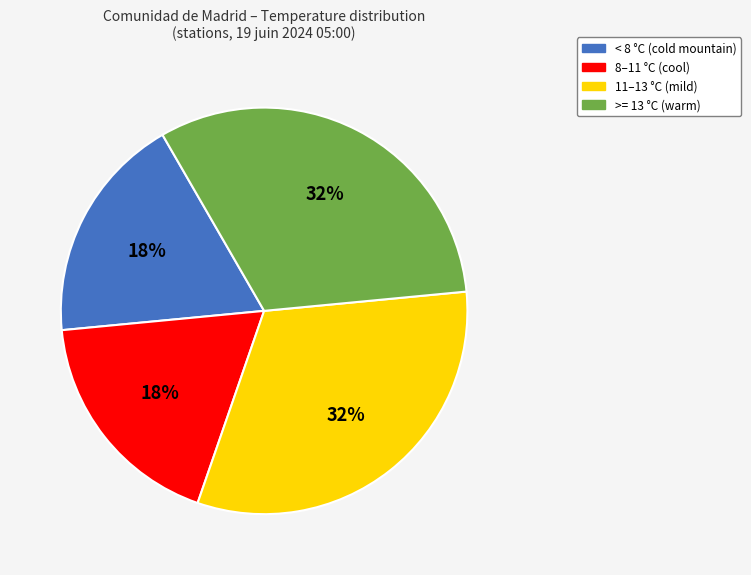

Does any single category account for the majority?

No